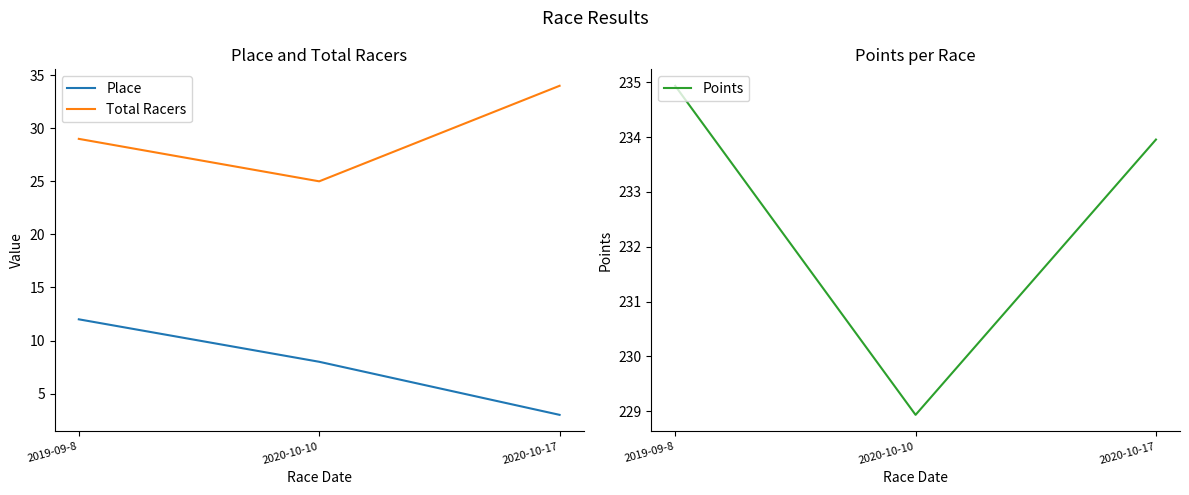

What is the spread (max minus min) of values at 2020-10-10?

220.9